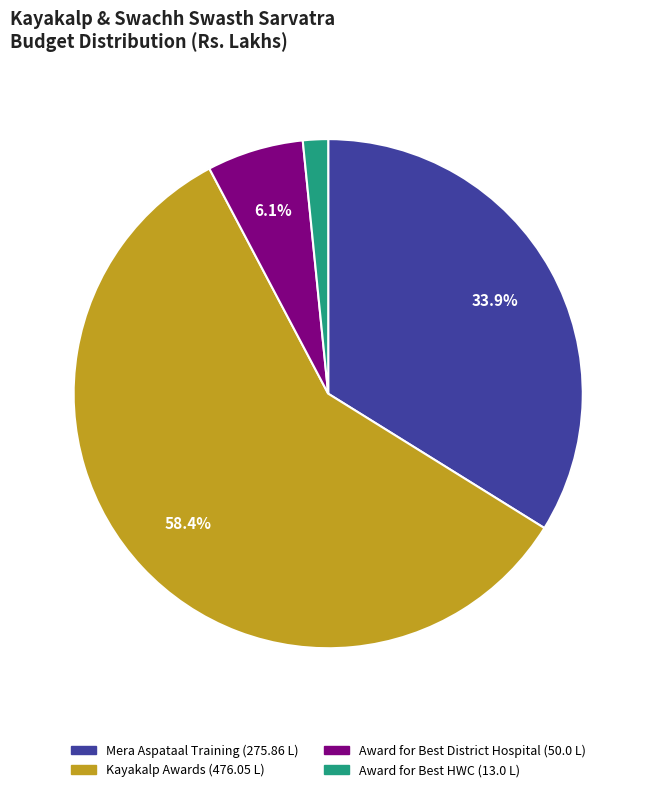

To the nearest percent, what is the average slice percentage?

25%